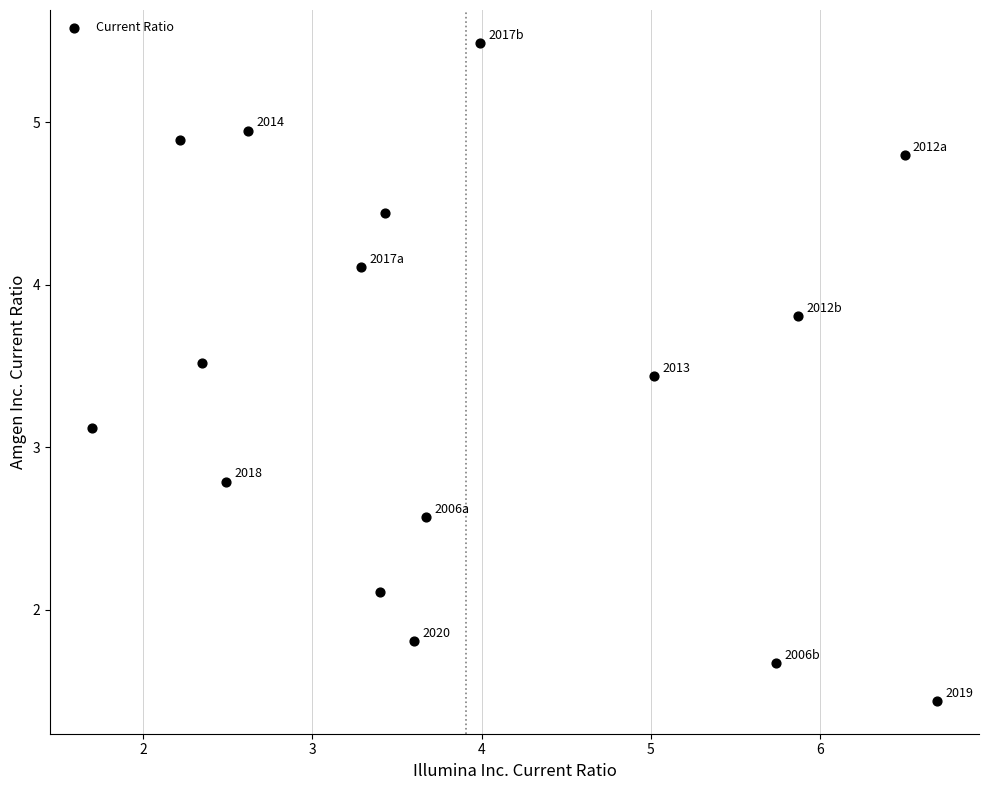

What Y value in the scatter plot is closest to 3?

3.1